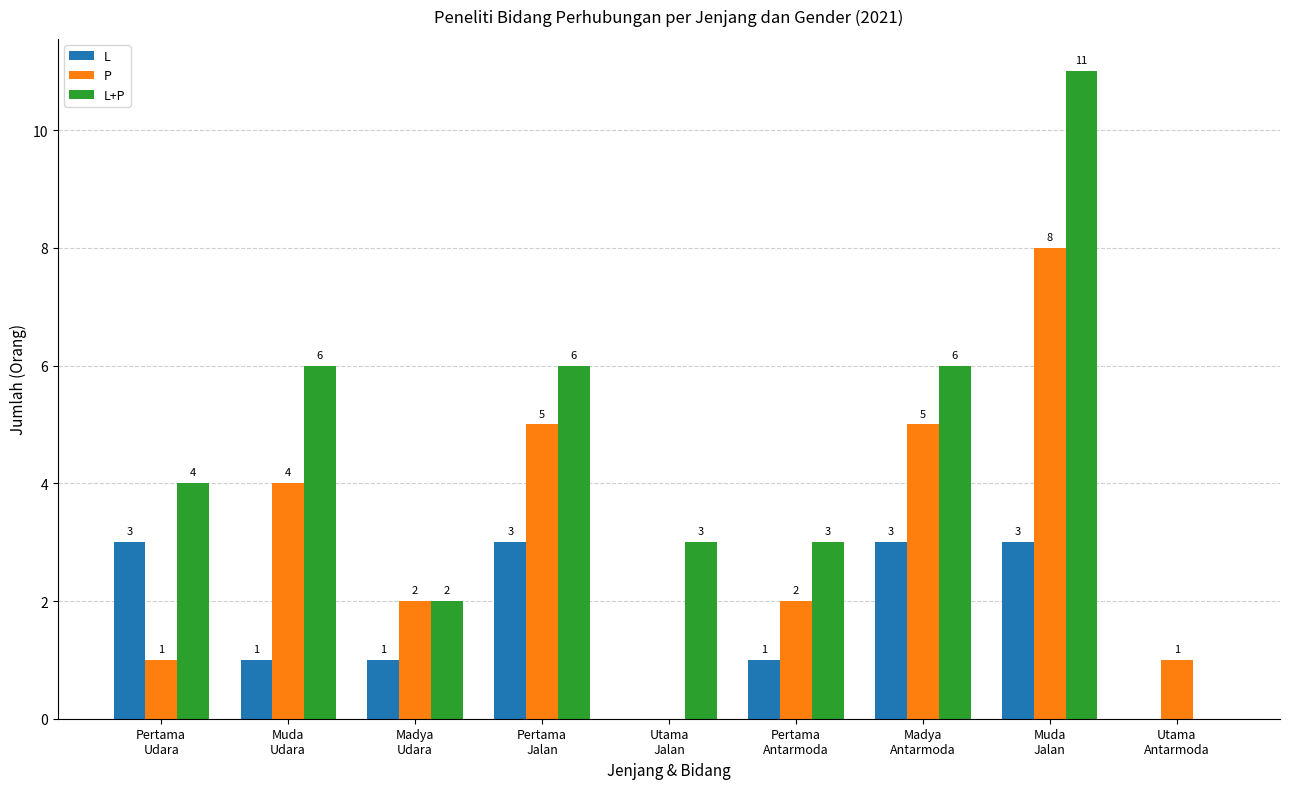

How many groups of bars are there?

9